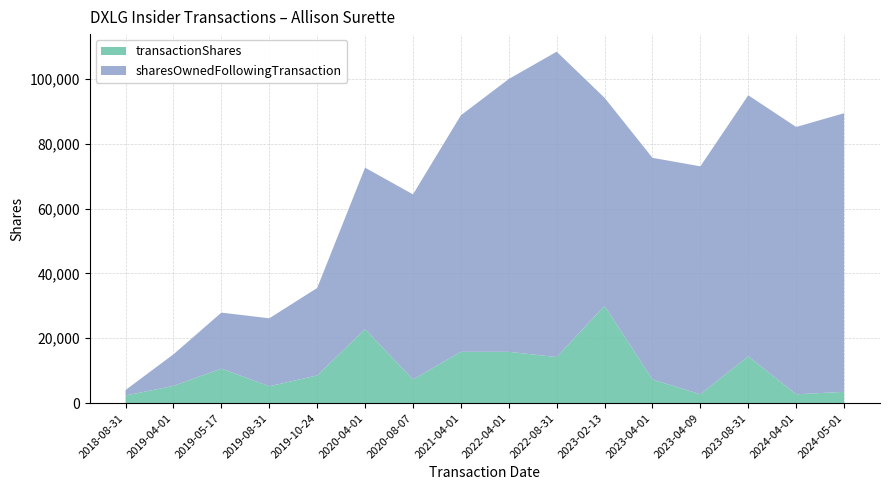

Reading left to right, transcribe all the data shown in this chart.

transactionShares: 2018-08-31=2370	2019-04-01=5316	2019-05-17=10654	2019-08-31=5214	2019-10-24=8540	2020-04-01=22811	2020-08-07=7292	2021-04-01=15831	2022-04-01=15832	2022-08-31=14211	2023-02-13=30000	2023-04-01=7291	2023-04-09=2737	2023-08-31=14442	2024-04-01=2736	2024-05-01=3488
sharesOwnedFollowingTransaction: 2018-08-31=1693	2019-04-01=9746	2019-05-17=17262	2019-08-31=20940	2019-10-24=26964	2020-04-01=49775	2020-08-07=57067	2021-04-01=72898	2022-04-01=84083	2022-08-31=94123	2023-02-13=64123	2023-04-01=68326	2023-04-09=70259	2023-08-31=80462	2024-04-01=82394	2024-05-01=85882